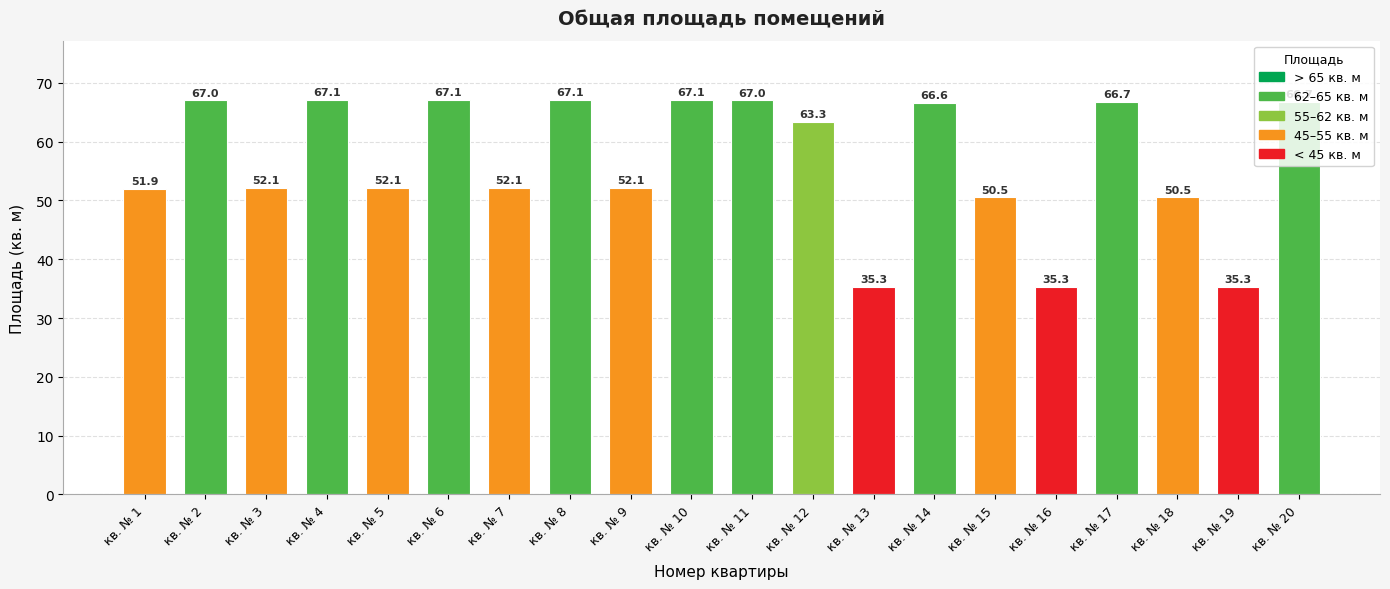

Where does the data first go above 63?

кв. № 2